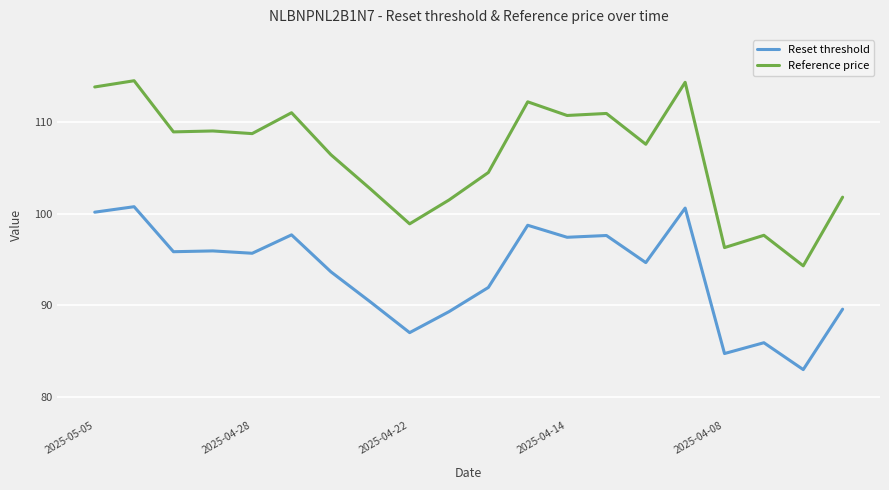

Which series has the widest spread of values?

Reference price